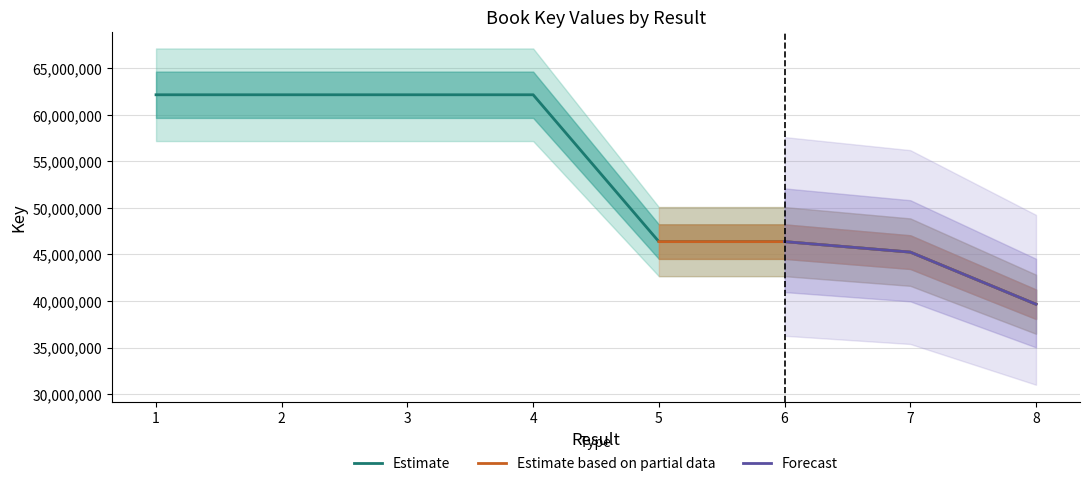

The value of Estimate at 3 is 106158337. True or false?

False